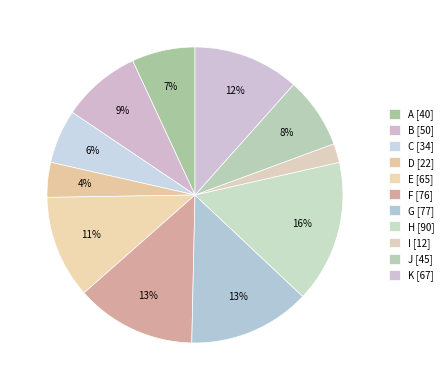

Which has a higher value, F or G?

G